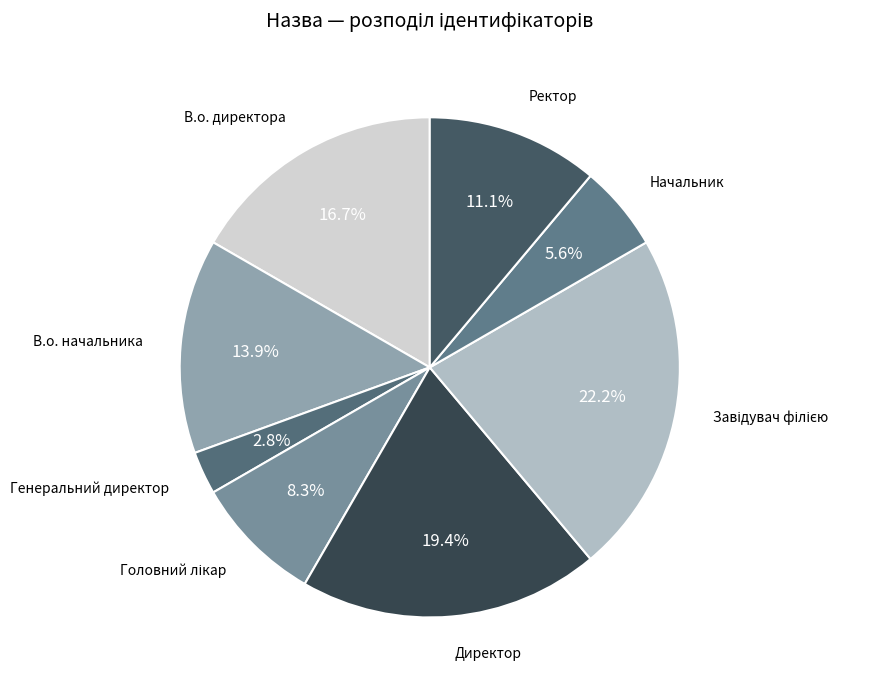

True or false: Директор accounts for 29% of the total.

False